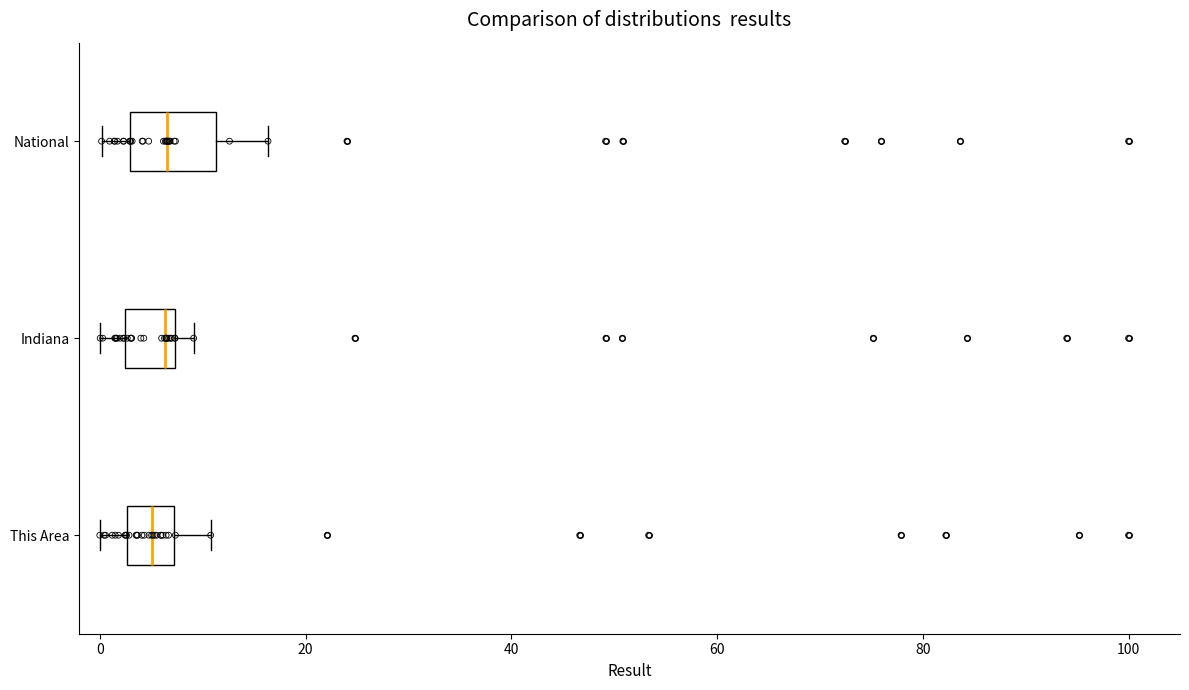

Reading bottom to top, transcribe this box plot: for each box, give where its median line is, the range the box spans, and where its two whiskers end, as read against the x-axis. The values are not printed on the chart, so give them approximately, as read against the axis.

This Area: median 6, box 2 to 8, whiskers 0 to 10
Indiana: median 6, box 2 to 8, whiskers 0 to 10
National: median 6, box 2 to 12, whiskers 0 to 16